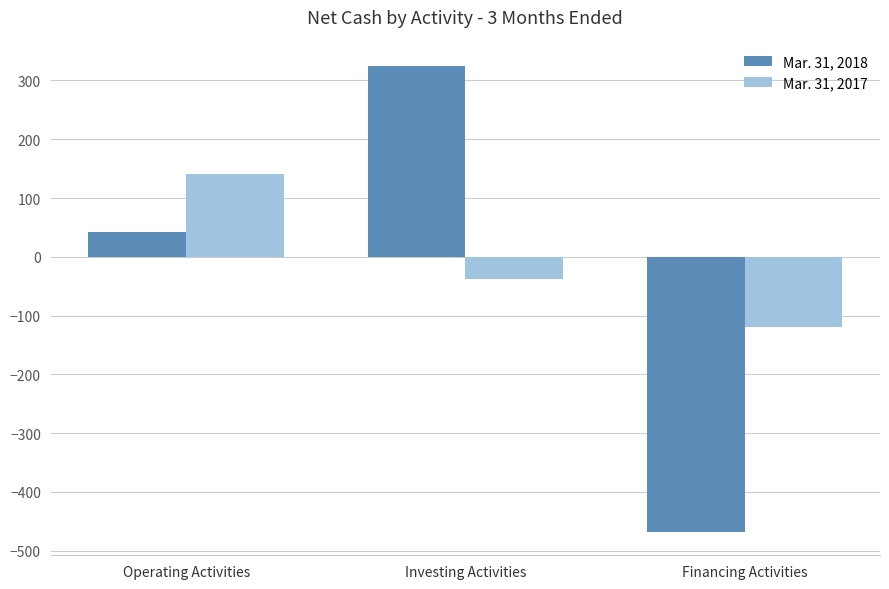

The Mar. 31, 2018 series shows 43 at Operating Activities. True or false?

True